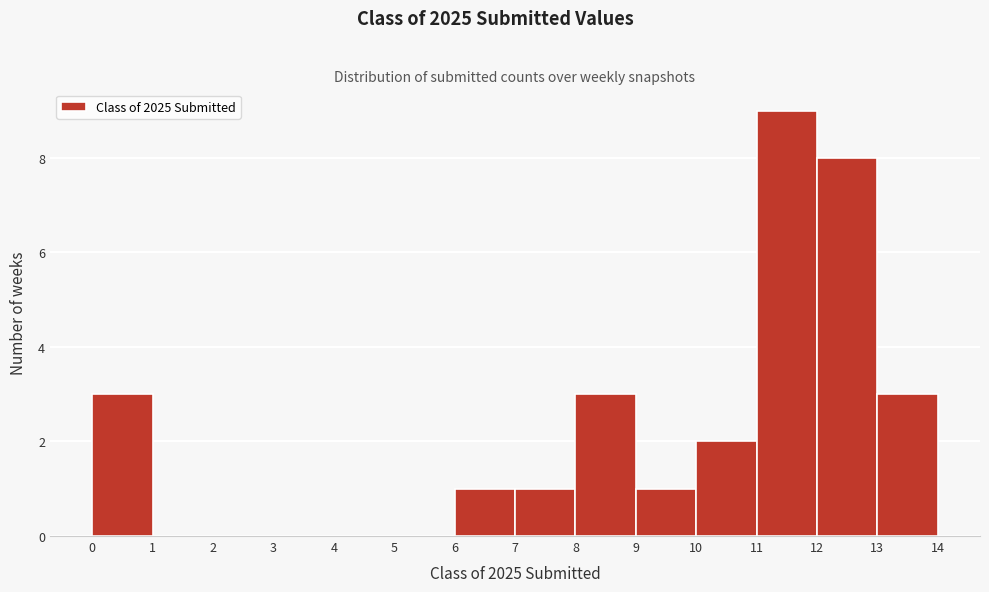

What is the height of the bar covering 0 to 1 on the x-axis? The values are not printed on the chart, so give them approximately, as read against the axis.

3